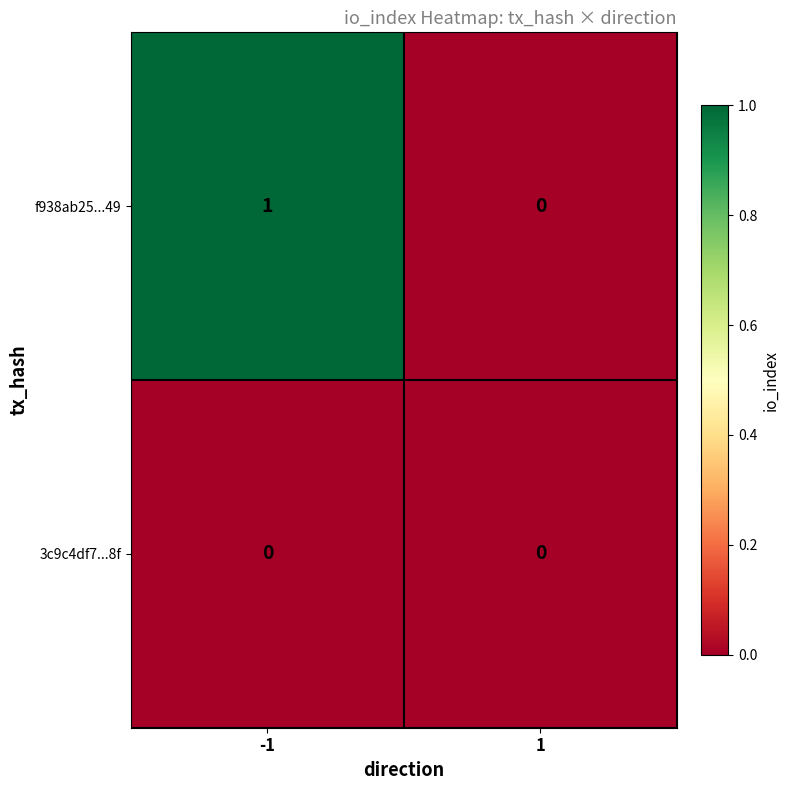

Which series has the largest total across all categories?

f938ab25...49